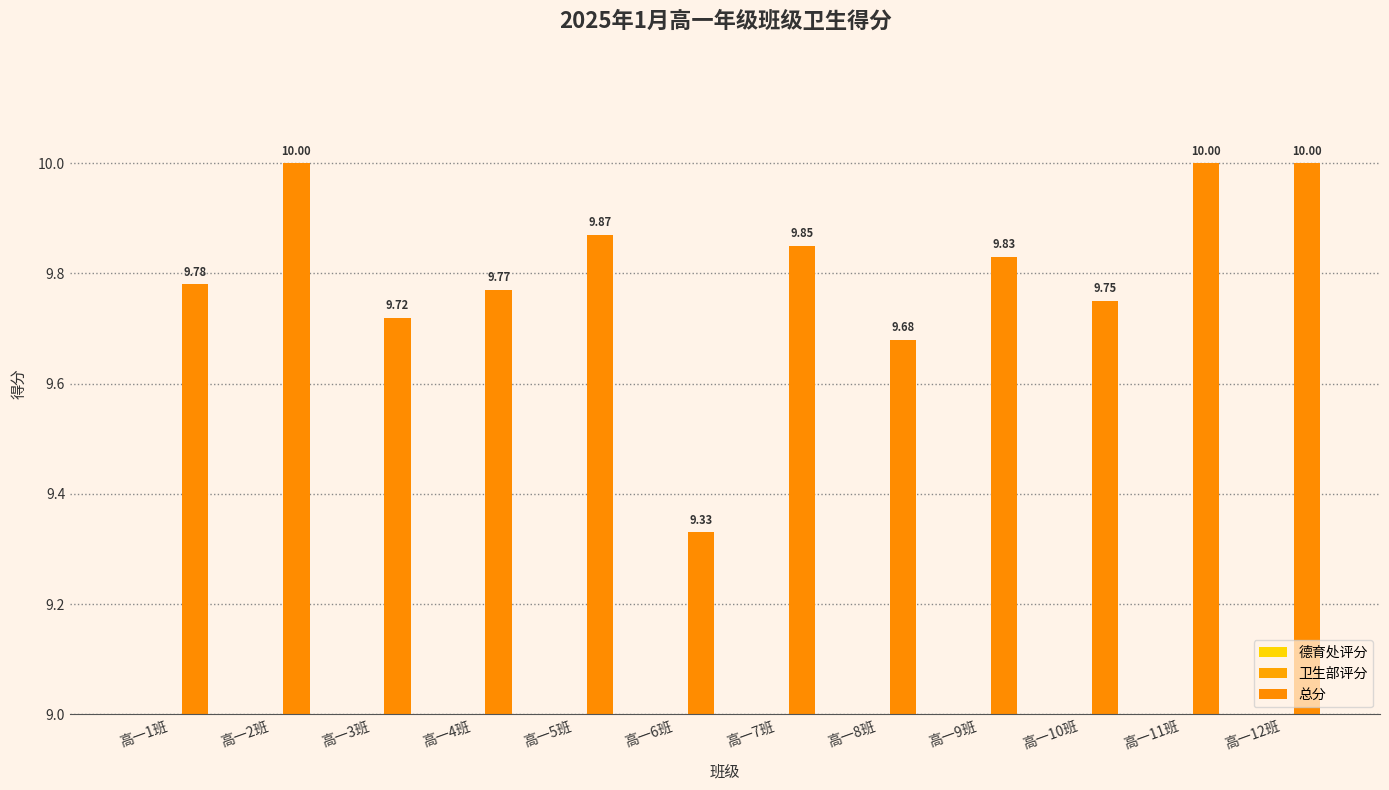

What is the minimum value for 总分?

9.3